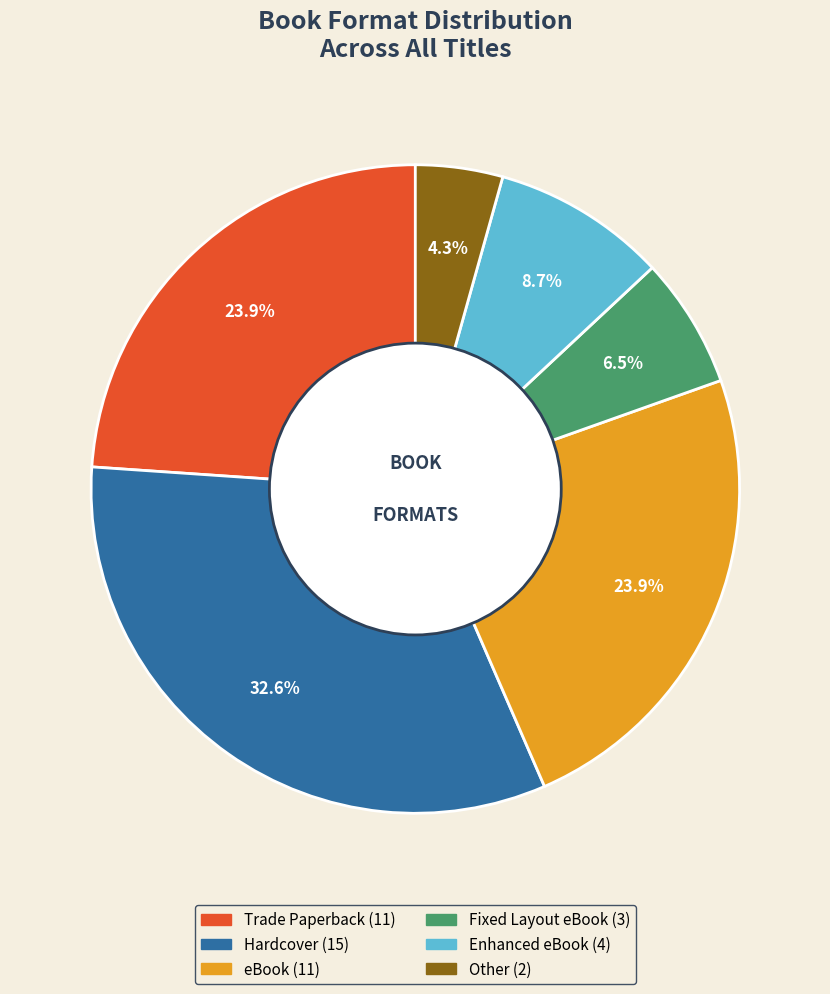

Does any single category account for the majority?

No